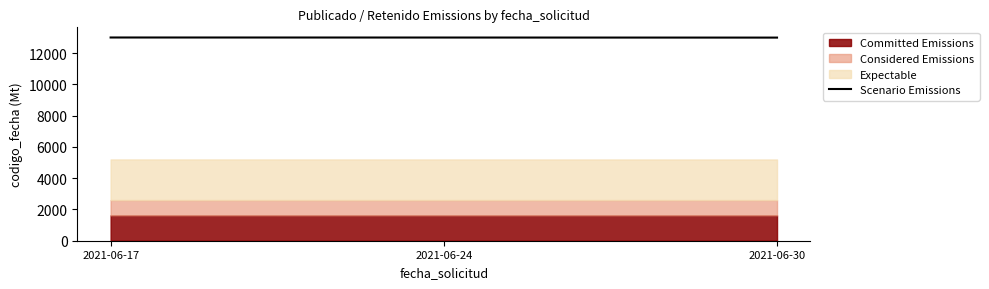

What is the difference between the values at 2021-06-24 and 2021-06-30?

4.1